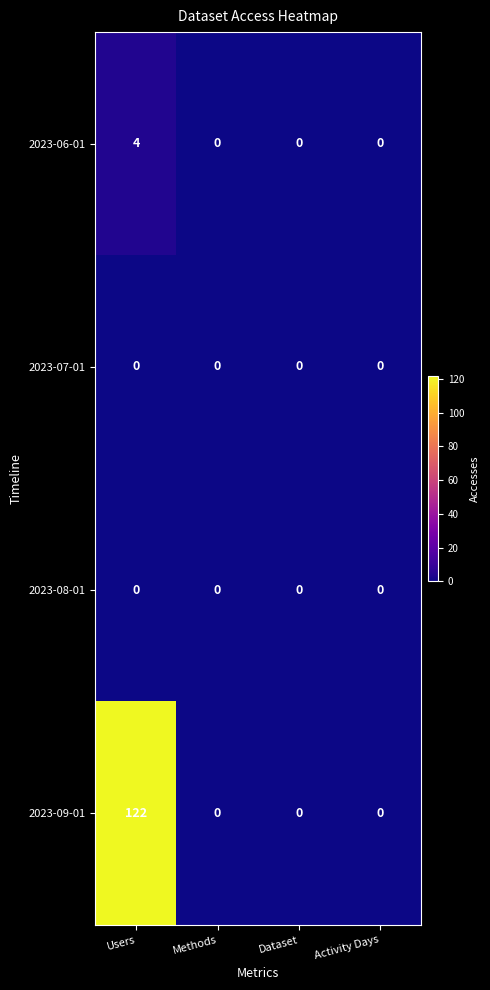

How many 2023-09-01 values are between 0 and 122?

4